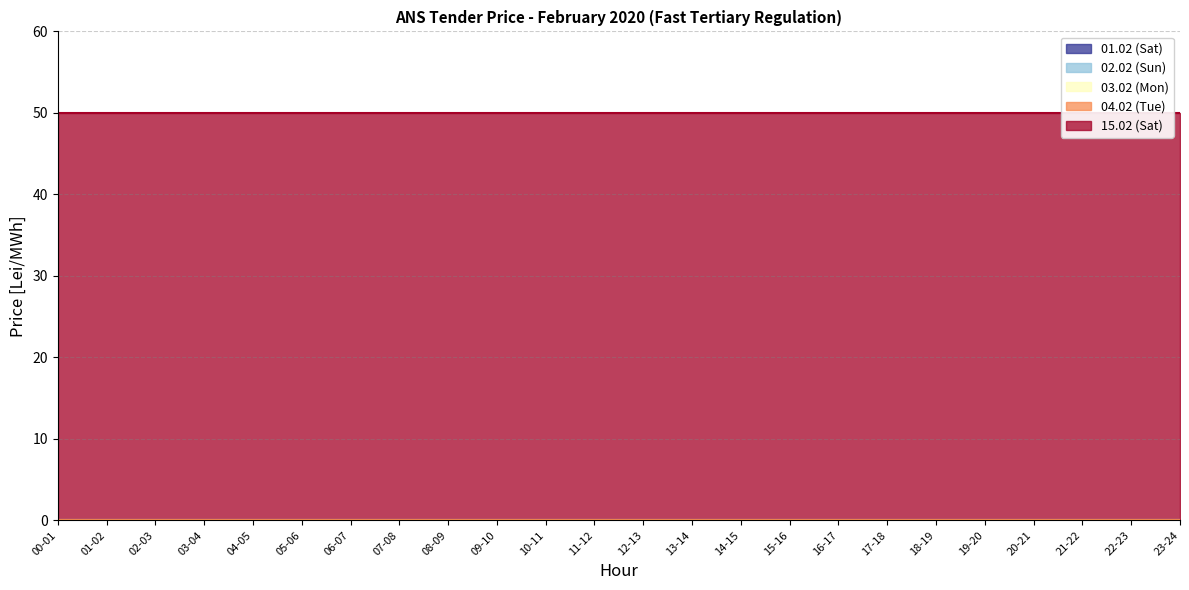

Does the chart have visible grid lines?

Yes